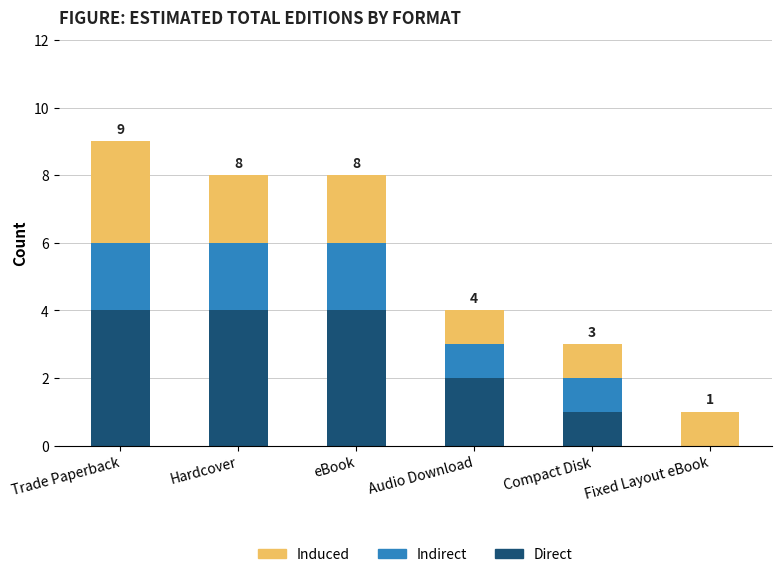

Reading left to right, what are the values for Direct?

Trade Paperback=4	Hardcover=4	eBook=4	Audio Download=2	Compact Disk=1	Fixed Layout eBook=0